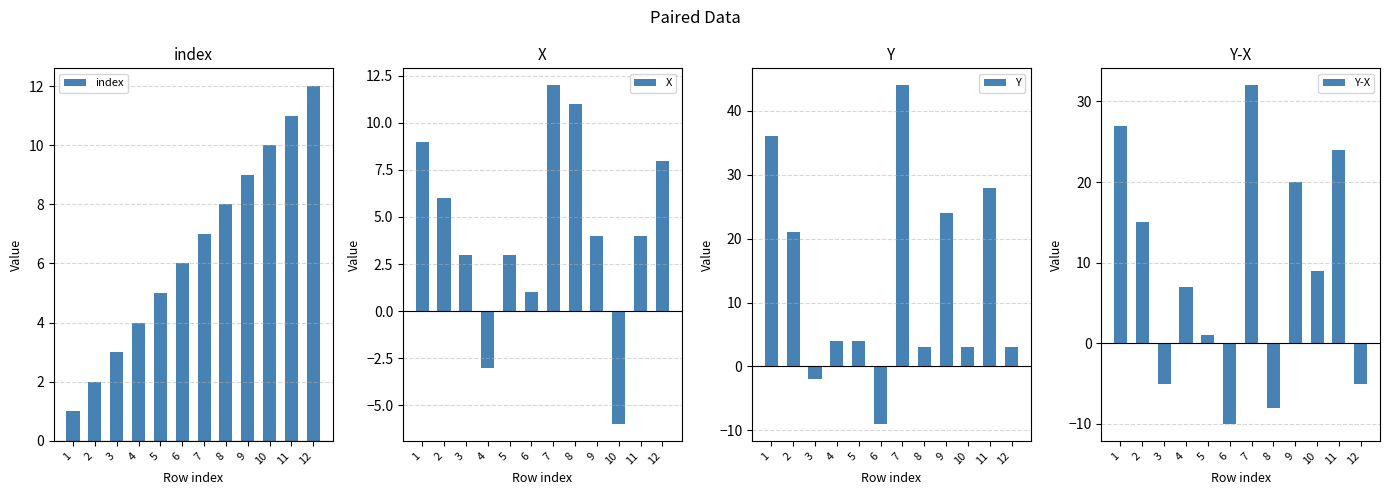

The Y-X series shows 29 at 9. True or false?

False